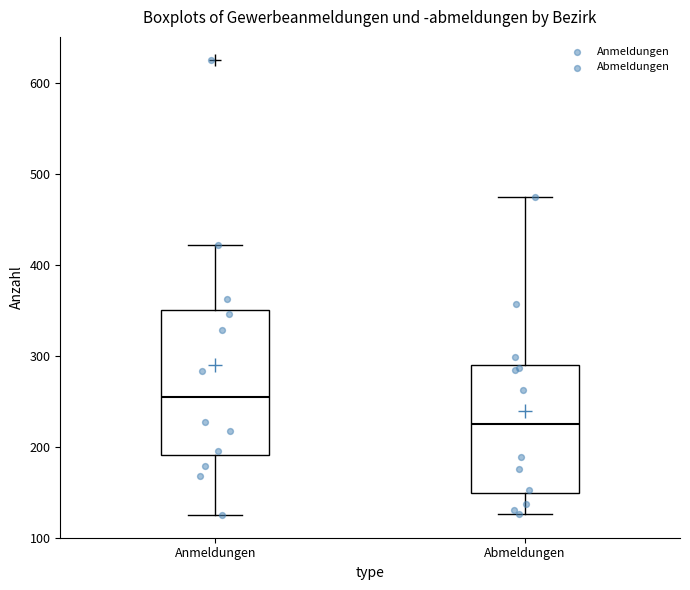

Which box's median line is the highest?

Anmeldungen